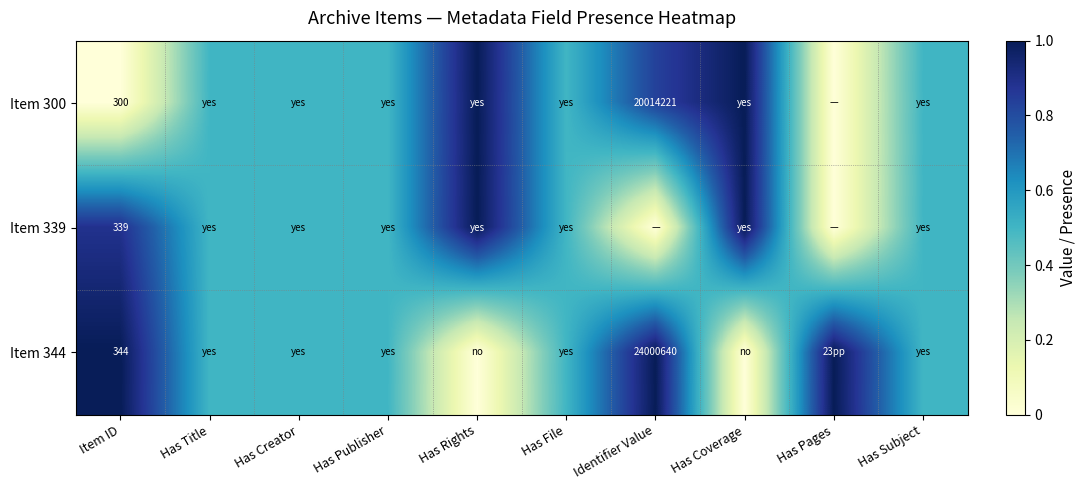

At which category is the sum across all series the highest?

Has Rights